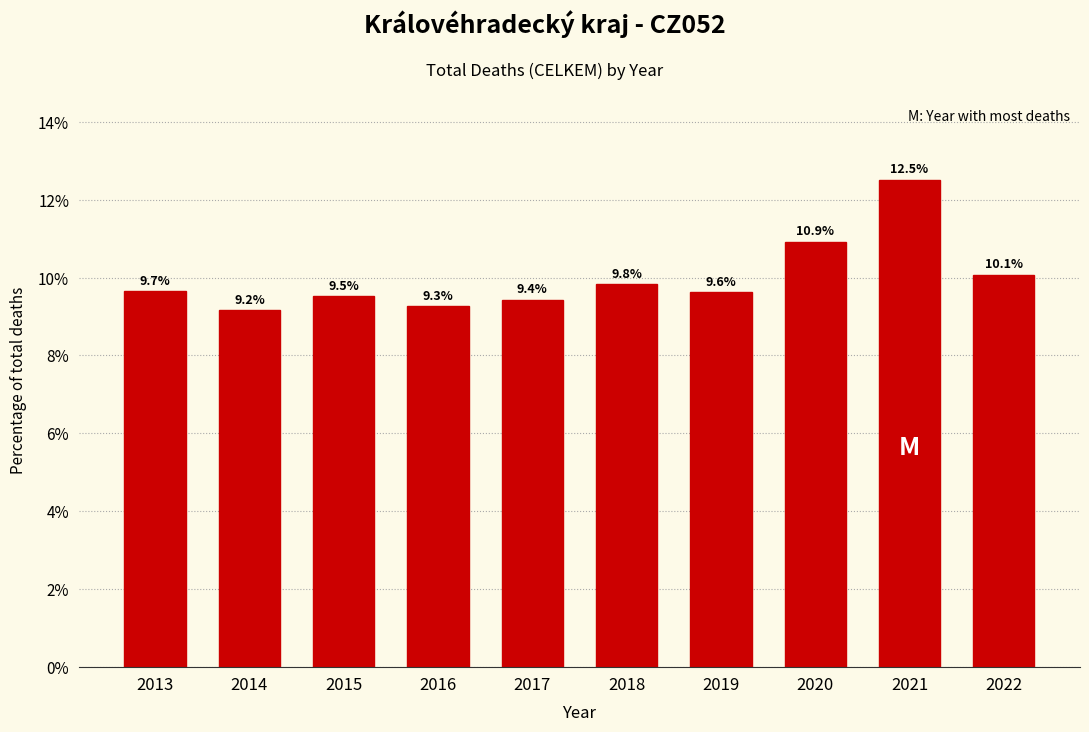

Reading left to right, list all the values displayed in this chart.

9.7	9.2	9.5	9.3	9.4	9.8	9.6	10.9	12.5	10.1